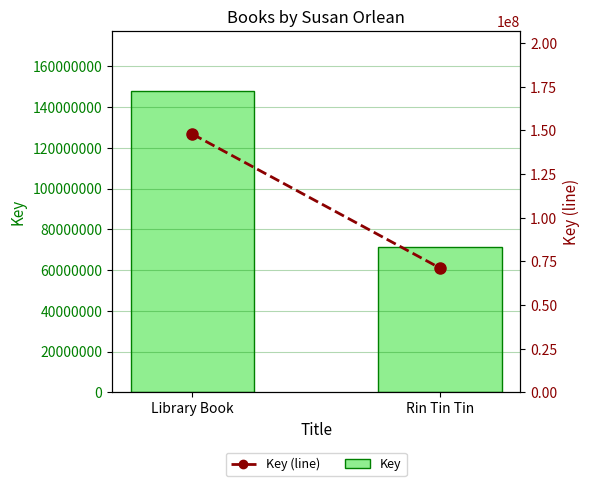

How many values in the Key series are below 147816647?

1